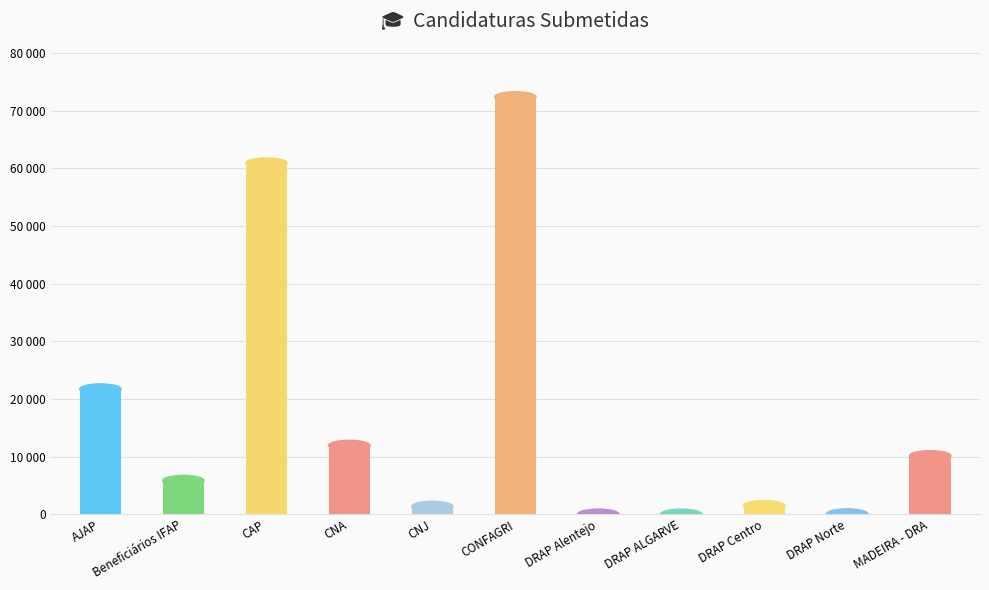

Are the bars horizontal?

No